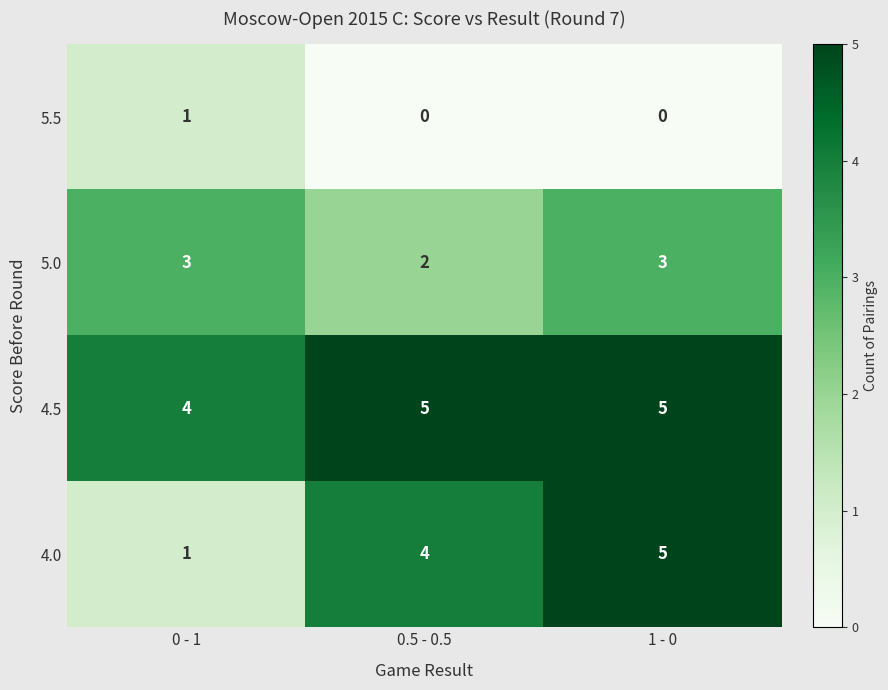

At which category is the sum across all series the highest?

1 - 0